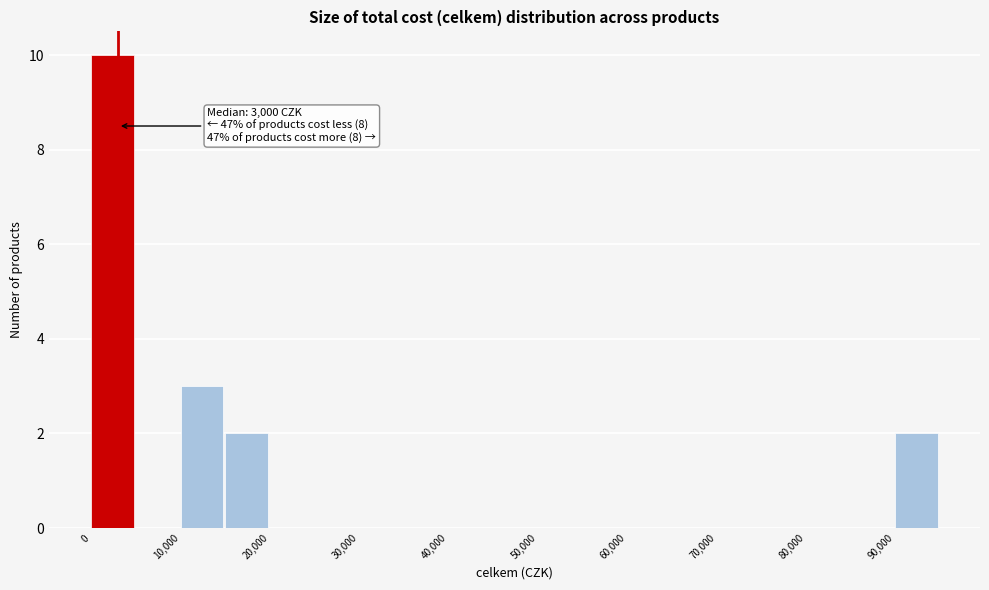

Over which range of the x-axis is the bar tallest?

0 to 5000